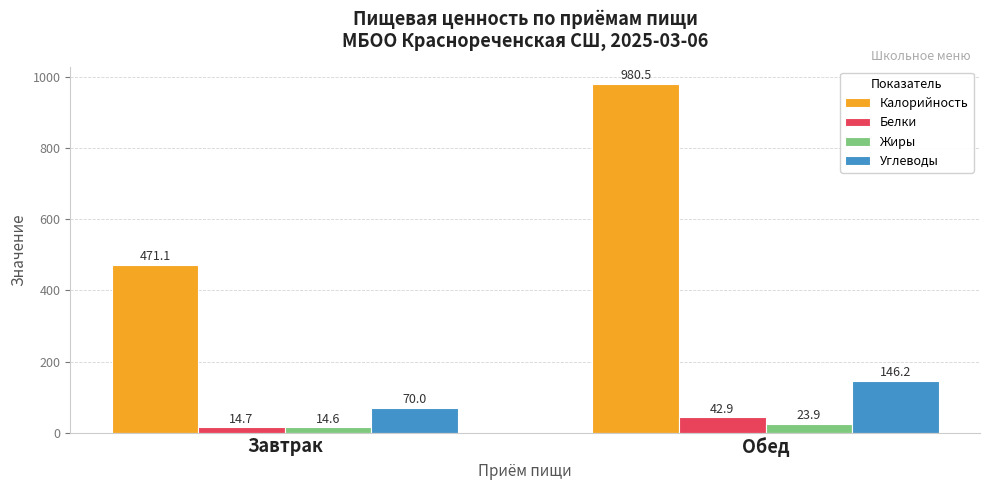

Rank the categories by Белки value from lowest to highest.

Завтрак, Обед